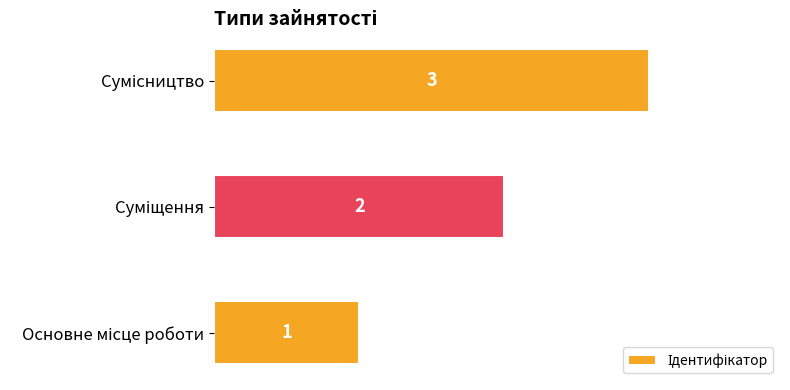

Count the values in the range 1 to 3.

3